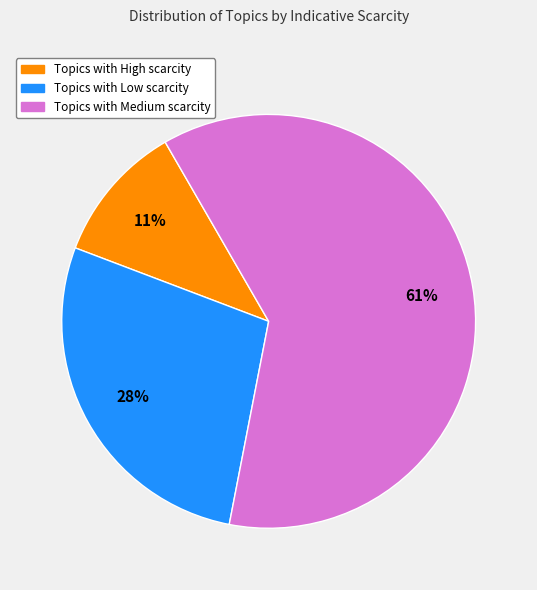

To the nearest percent, what is the average slice percentage?

33%